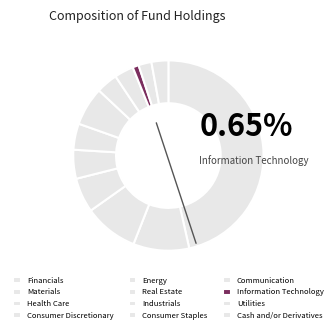

What percentage do Cash and/or Derivatives and Information Technology together represent?

3.9%